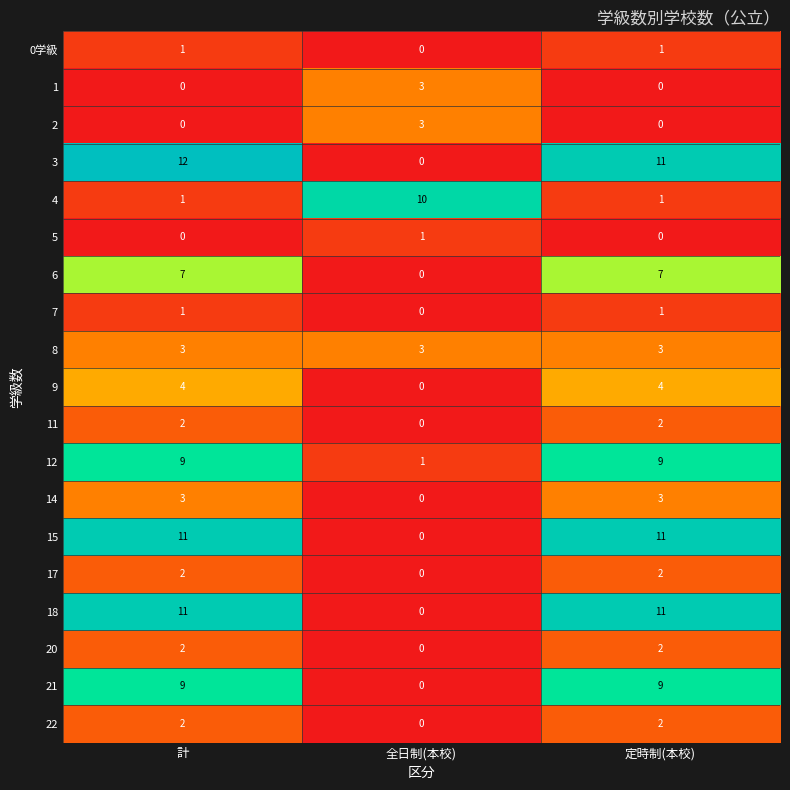

Which series has the largest total across all categories?

3